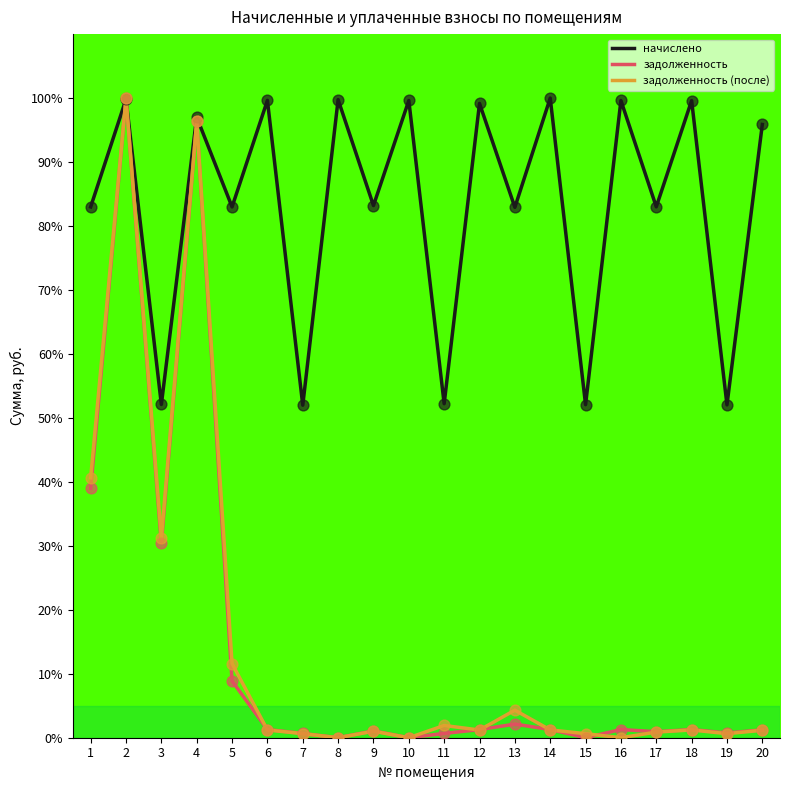

At which category is the sum across all series the highest?

2